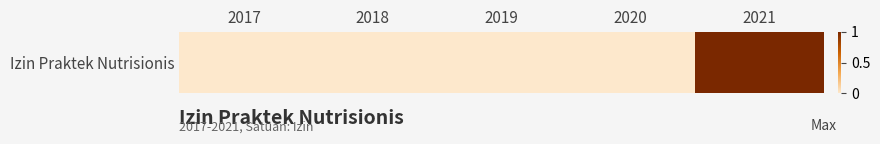

What is the greatest value displayed?

1